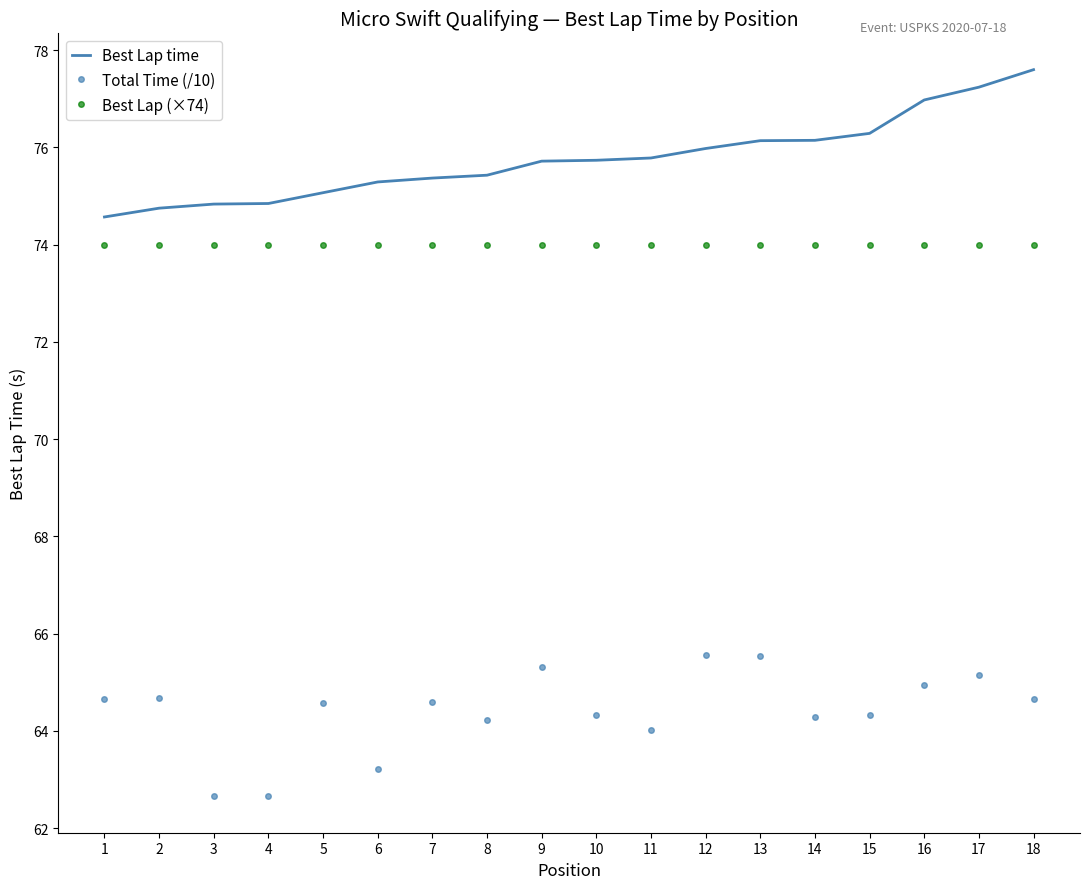

What value does the Best Lap (×74) series have at 8?

74.0